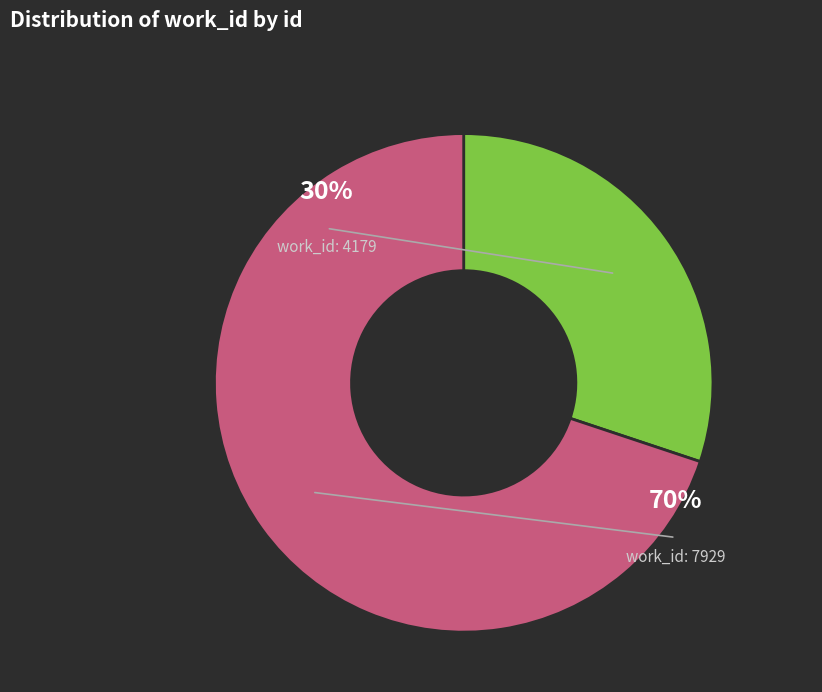

Is the sum of 7929 and 4179 greater than half?

Yes